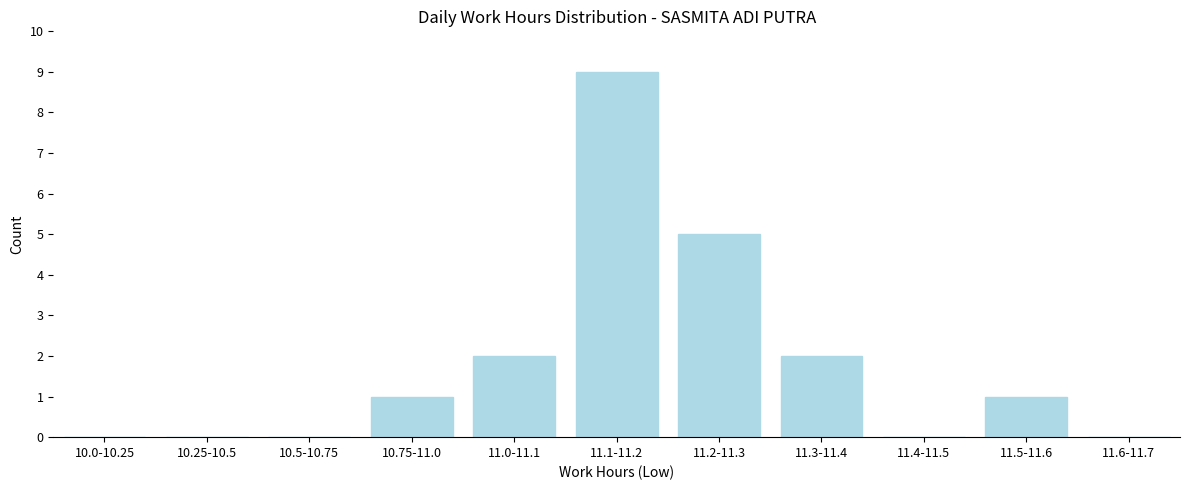

Reading left to right, transcribe all the data shown in this chart.

10.0-10.25=0	10.25-10.5=0	10.5-10.75=0	10.75-11.0=1	11.0-11.1=2	11.1-11.2=9	11.2-11.3=5	11.3-11.4=2	11.4-11.5=0	11.5-11.6=1	11.6-11.7=0